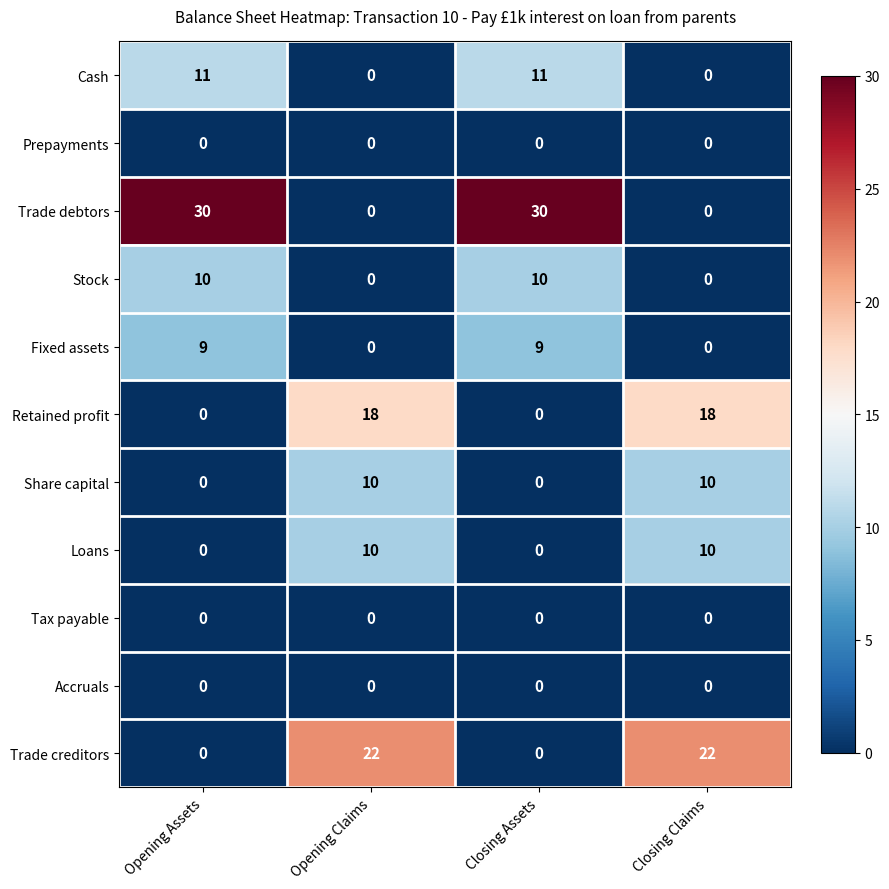

Which series has the widest spread of values?

Trade debtors